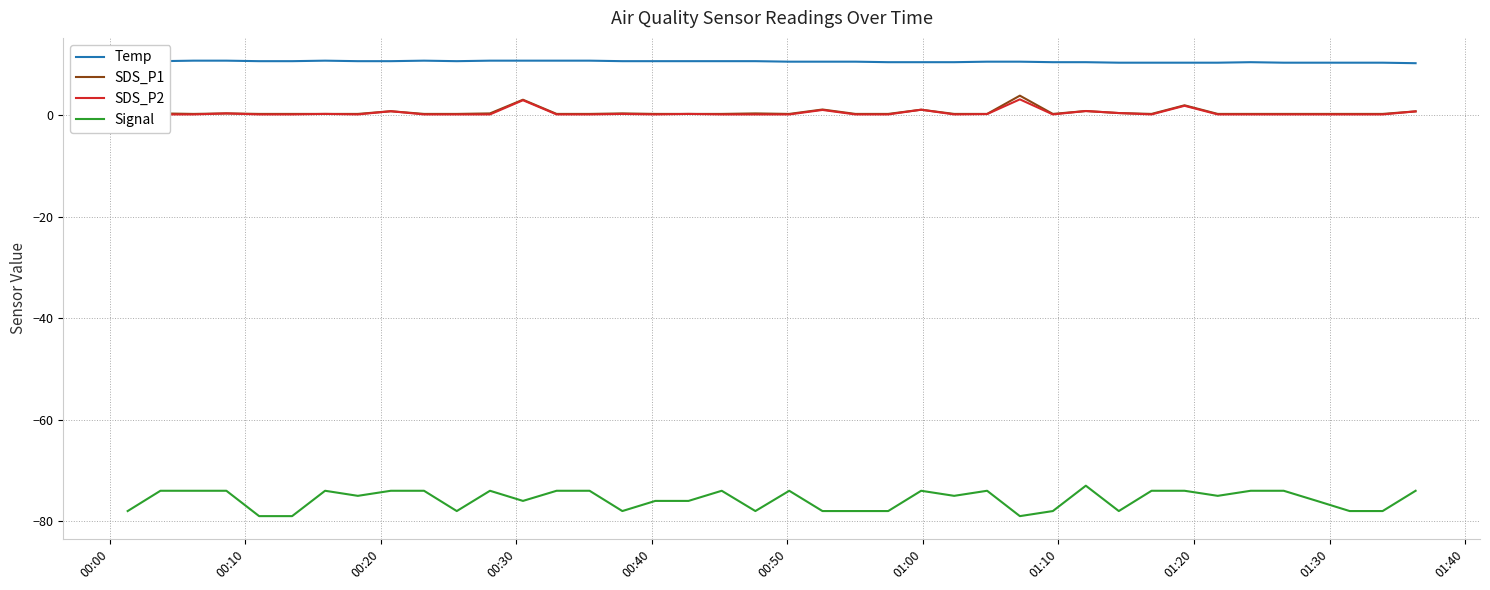

List the series in order of their peak value, highest first.

Temp, SDS_P1, SDS_P2, Signal